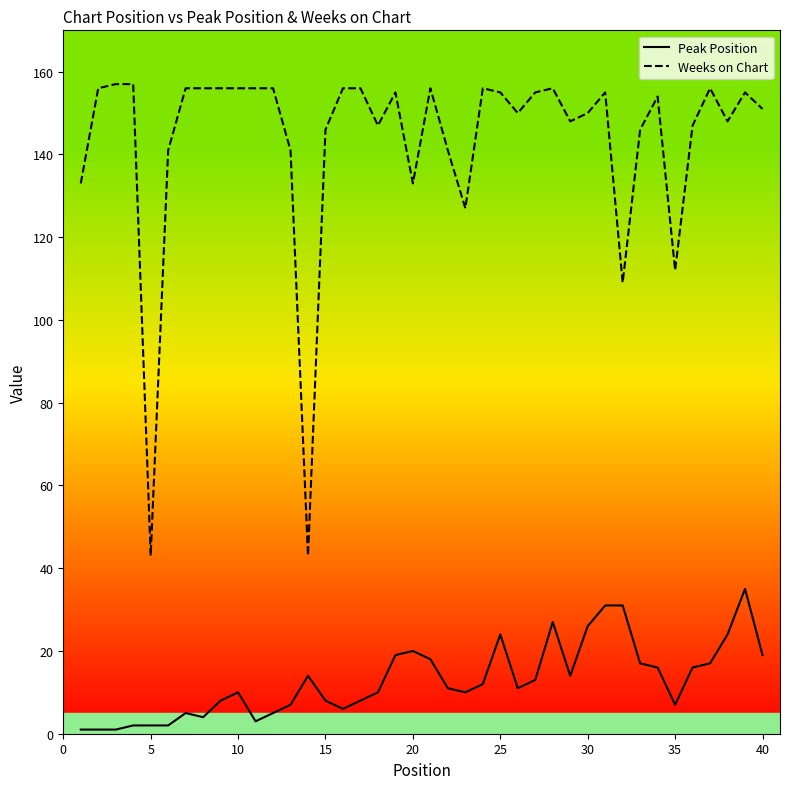

What is the average value of the Weeks on Chart series?

143